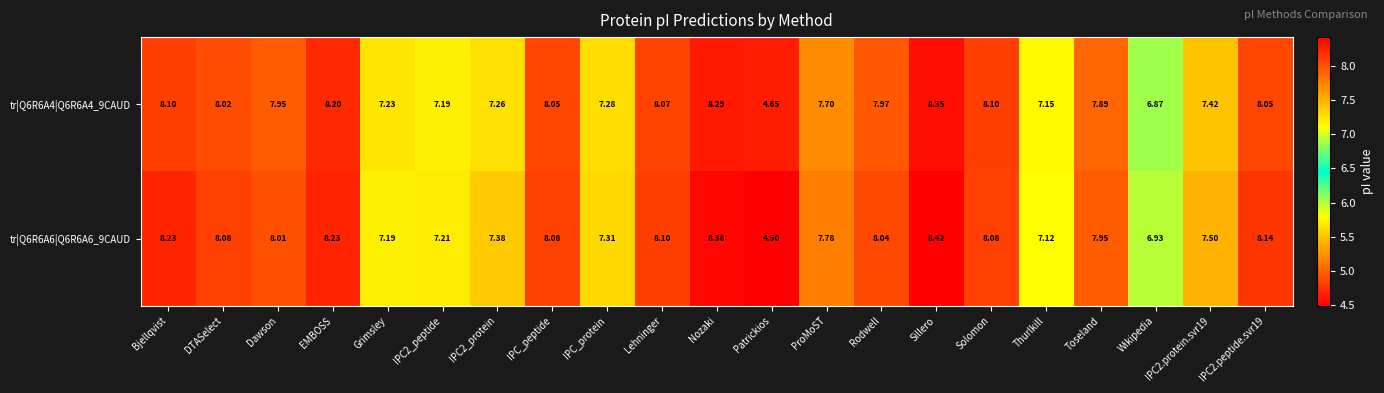

At which label is tr|Q6R6A4|Q6R6A4_9CAUD closest to 6?

Wikipedia